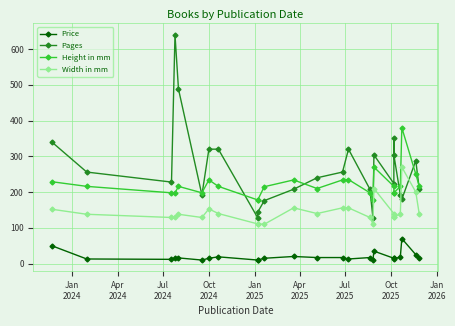

Which series ends up on top after the final intersection of Width in mm and Pages?

Pages